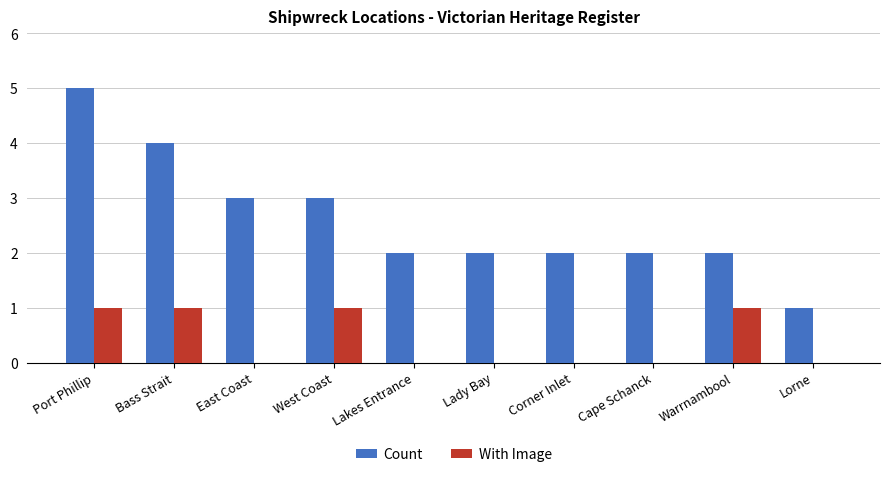

What are all the series names shown in the legend?

Count, With Image